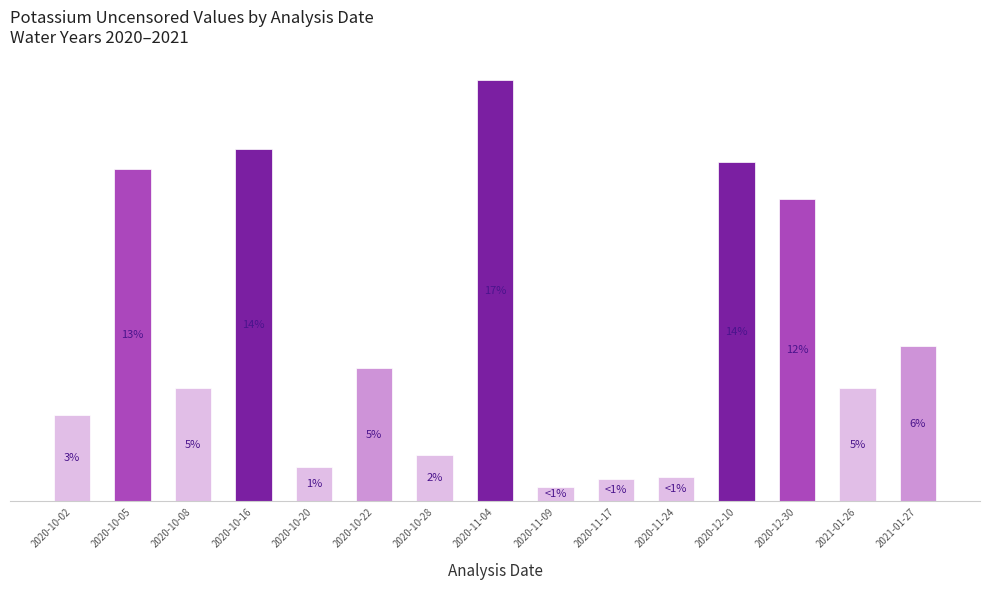

List the labels in order of value, largest first.

2020-11-04, 2020-10-16, 2020-12-10, 2020-10-05, 2020-12-30, 2021-01-27, 2020-10-22, 2020-10-08, 2021-01-26, 2020-10-02, 2020-10-28, 2020-10-20, 2020-11-24, 2020-11-17, 2020-11-09